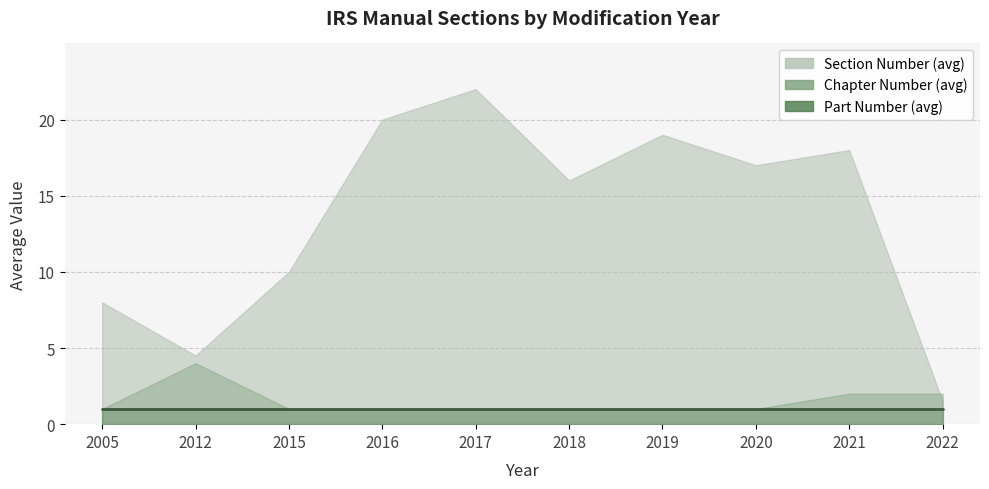

At 2021, list the series in order from smallest to largest.

Part Number (avg), Chapter Number (avg), Section Number (avg)